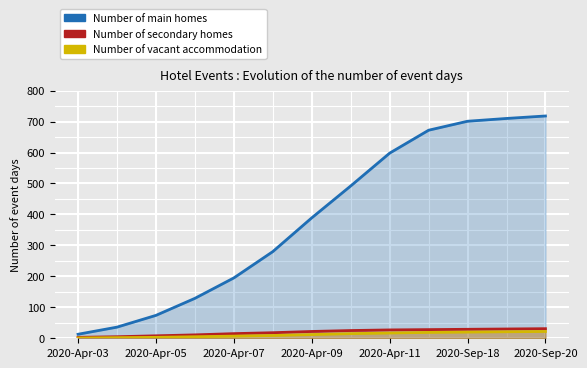

What is the difference between the maximum and minimum values in the Number of vacant accommodation series?

21